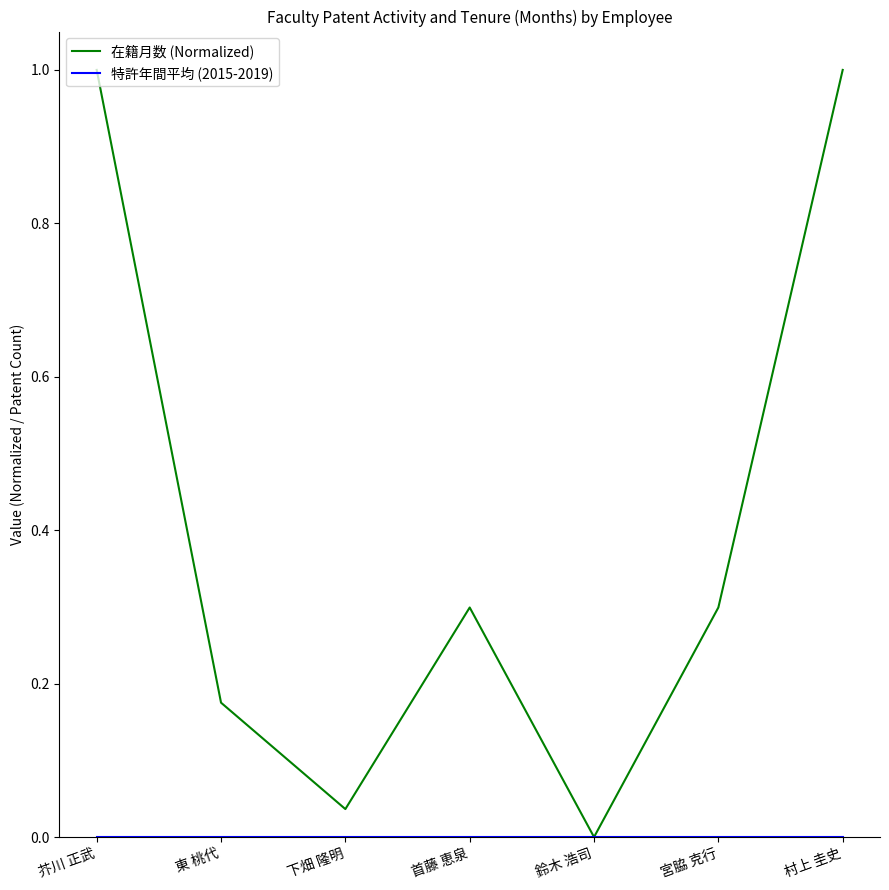

Which series has the widest spread of values?

在籍月数 (Normalized)